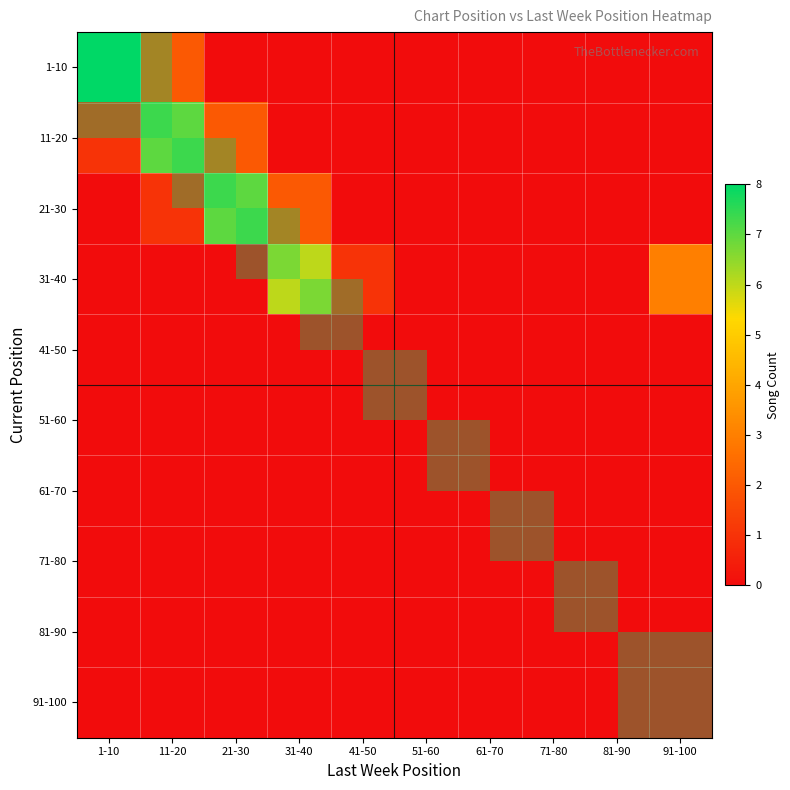

Rank the series at 71-80 from lowest to highest value.

1-10, 11-20, 21-30, 31-40, 41-50, 51-60, 91-100, 61-70, 71-80, 81-90